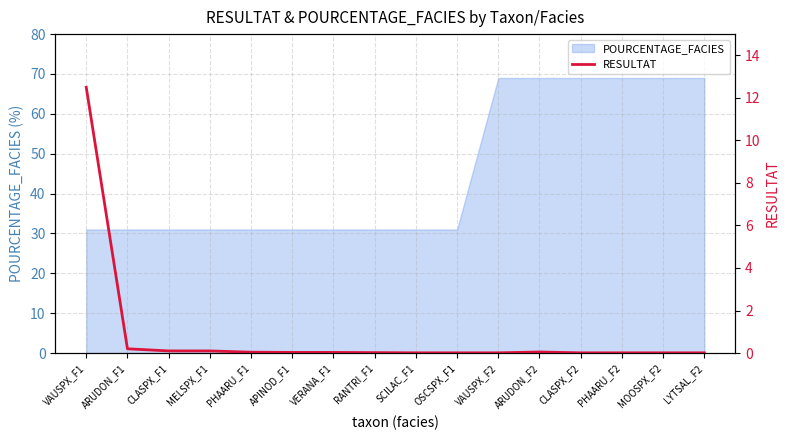

Which label corresponds to the smallest value in the chart?

SCILAC_F1